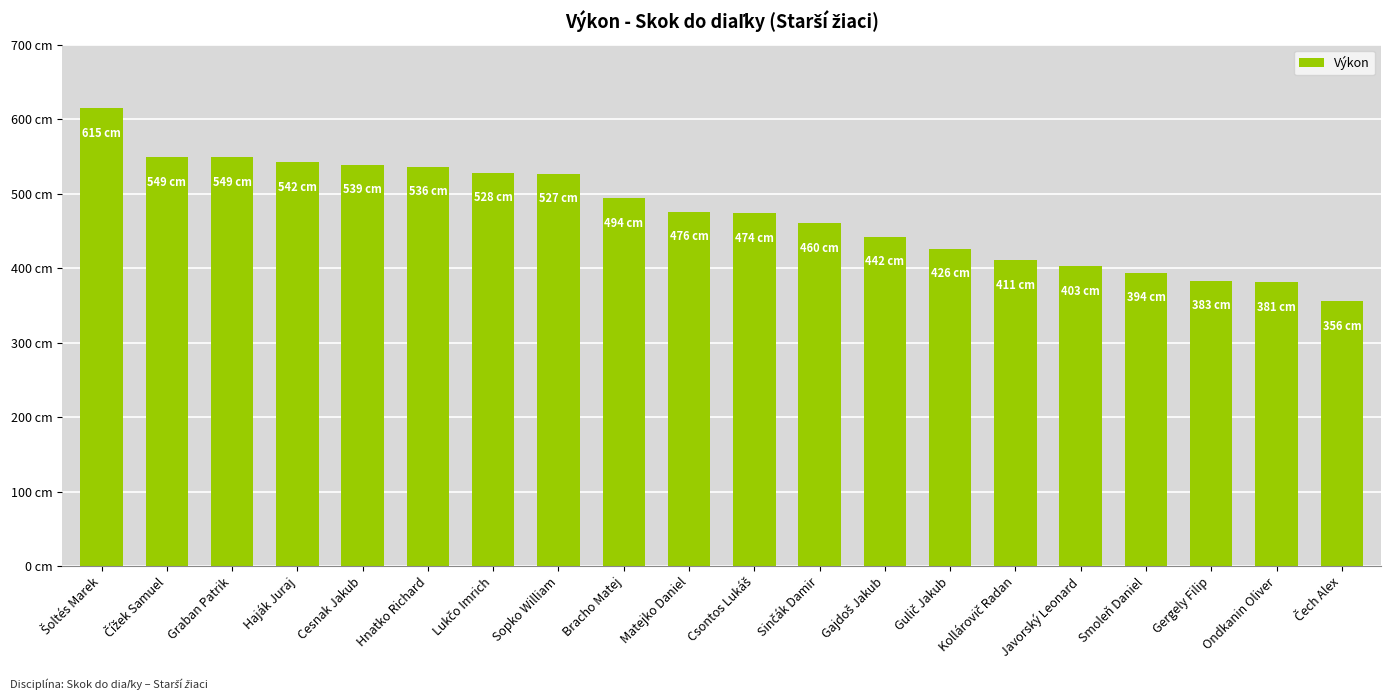

Are the bars grouped side by side (vs. stacked)?

No